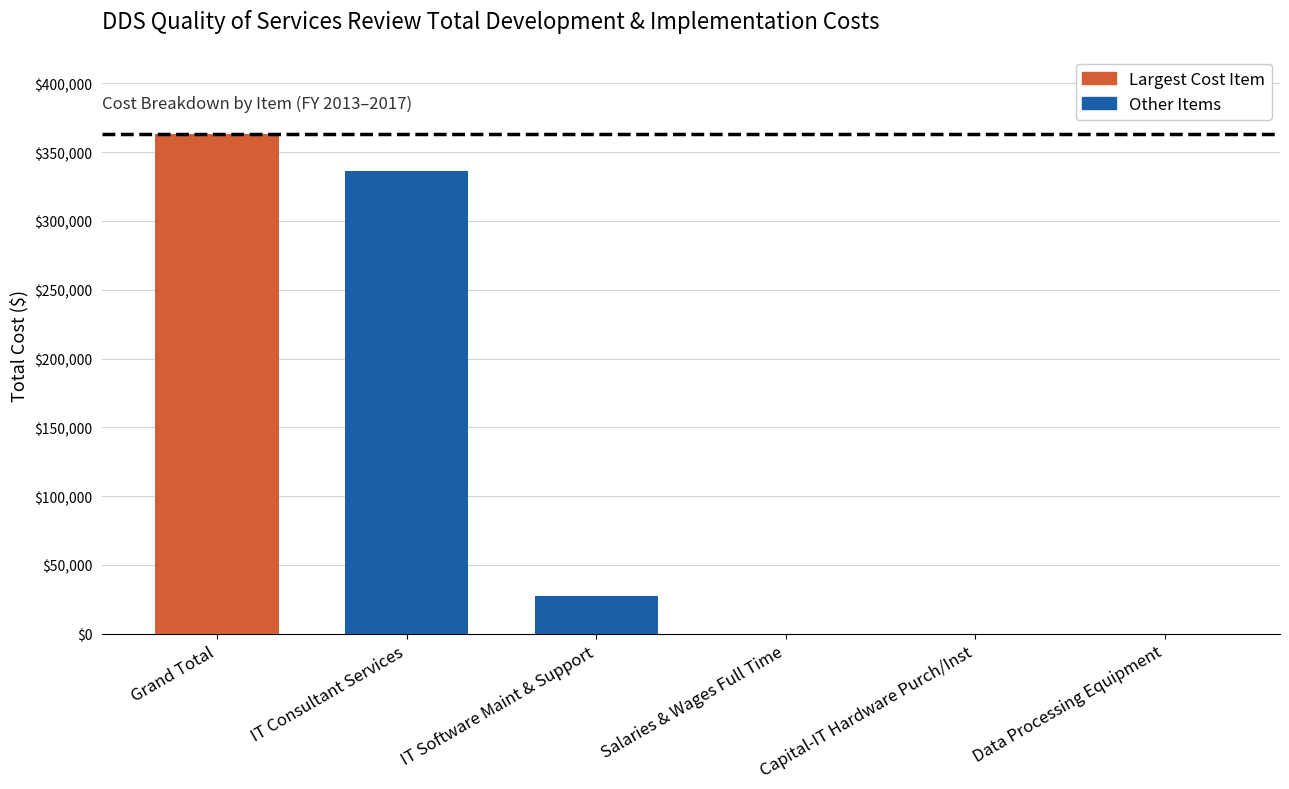

Where does the data first go above 27180?

Grand Total